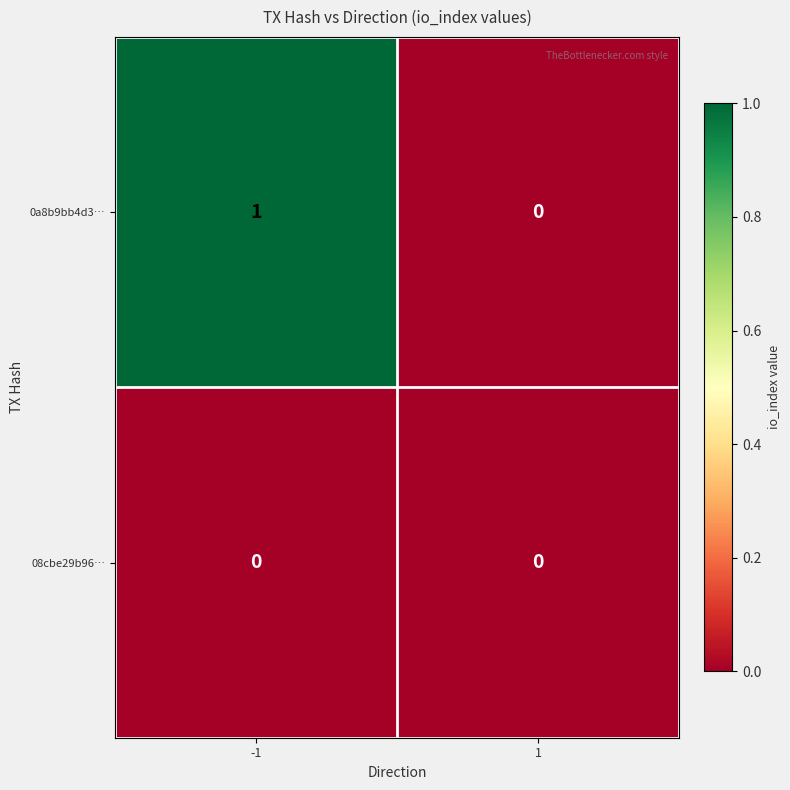

The value of 0a8b9bb4d3… at 1 is 0. True or false?

True